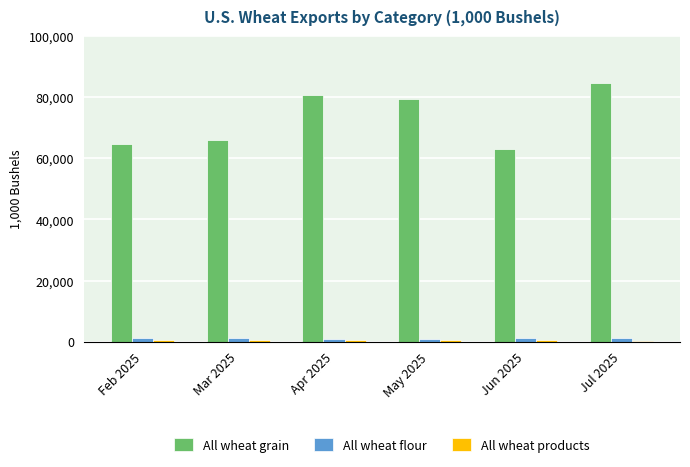

Which series has the largest total across all categories?

All wheat grain